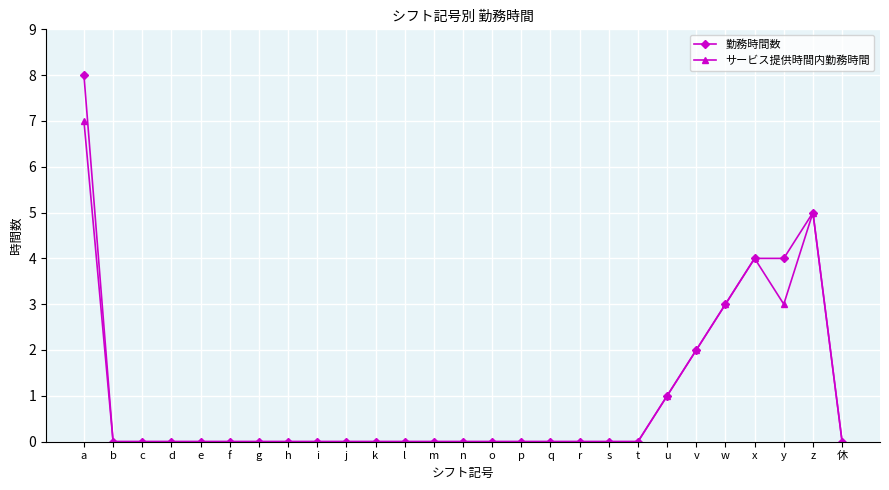

Reading left to right, list all the values displayed in this chart.

勤務時間数: 8	0	0	0	0	0	0	0	0	0	0	0	0	0	0	0	0	0	0	0	1	2	3	4	4	5	0
サービス提供時間内勤務時間: 7	0	0	0	0	0	0	0	0	0	0	0	0	0	0	0	0	0	0	0	1	2	3	4	3	5	0